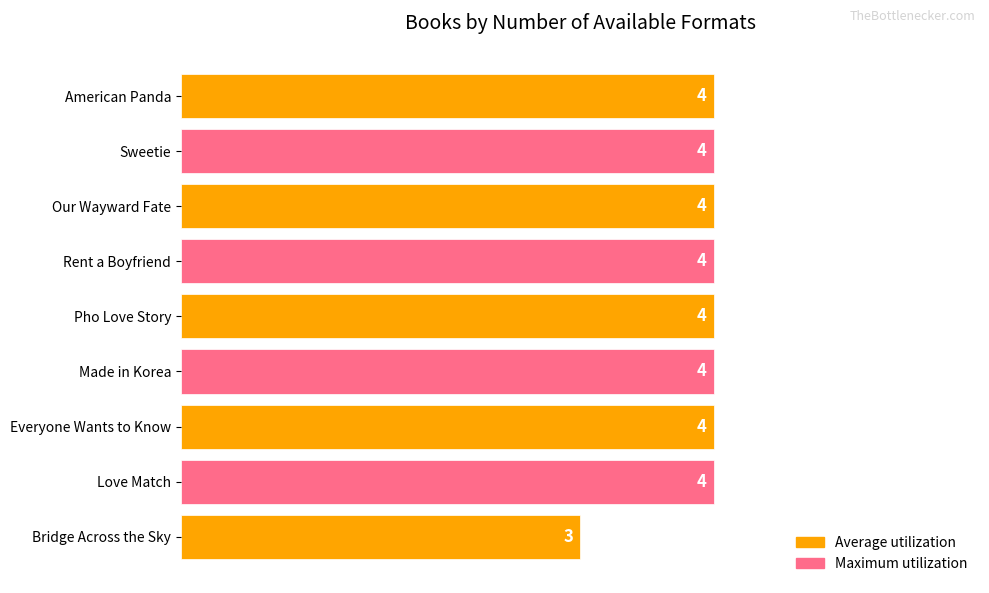

Read the value at Love Match.

4